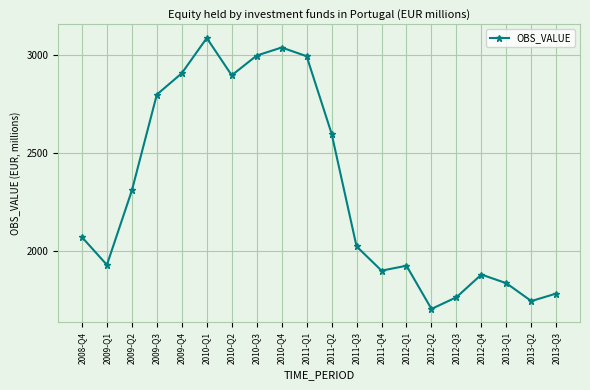

Does the chart display data point markers on the line(s)?

Yes